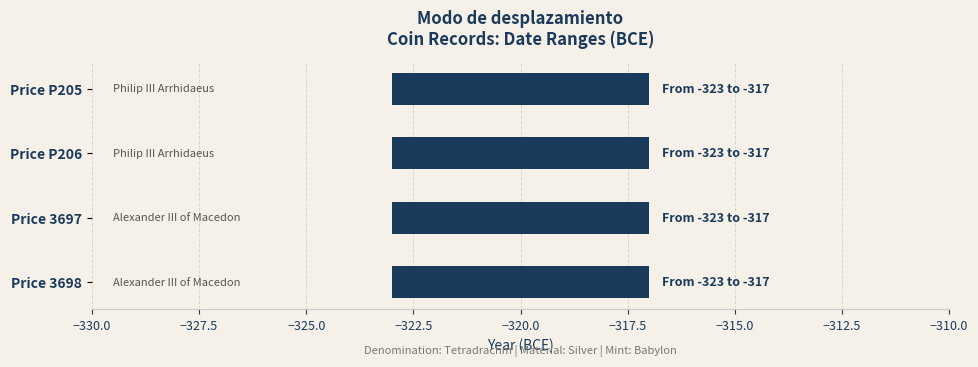

Rank the series by their maximum value, from highest to lowest.

To Date, From Date